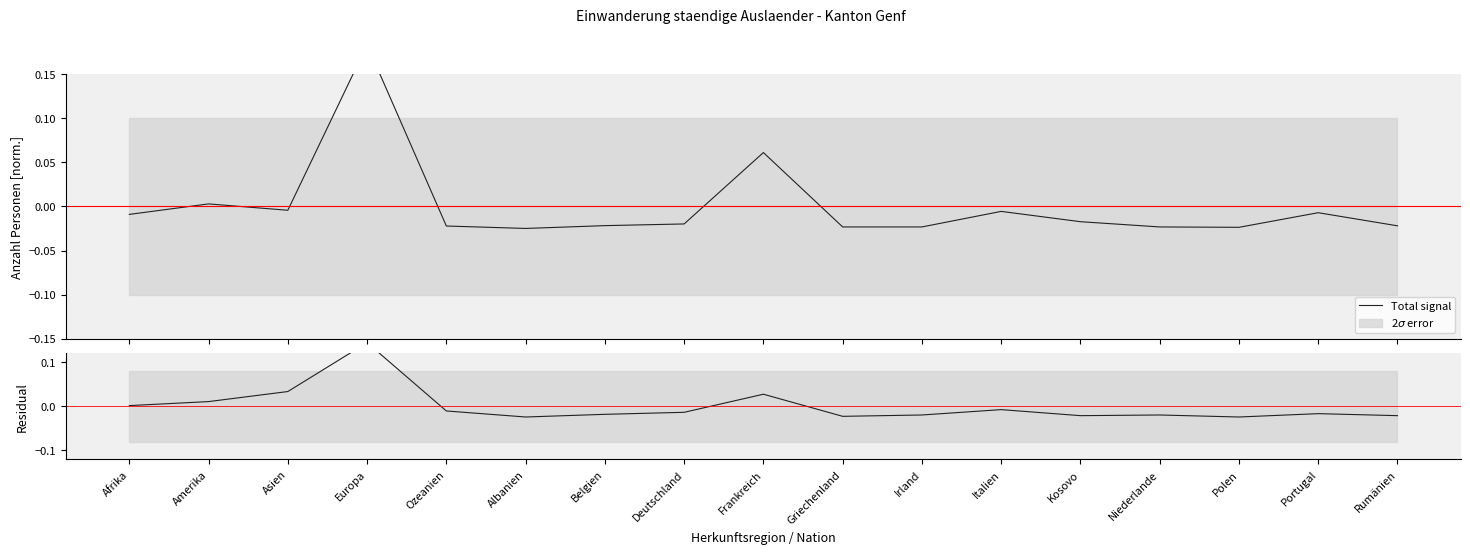

What is the label of the 9th point from the left?

Frankreich